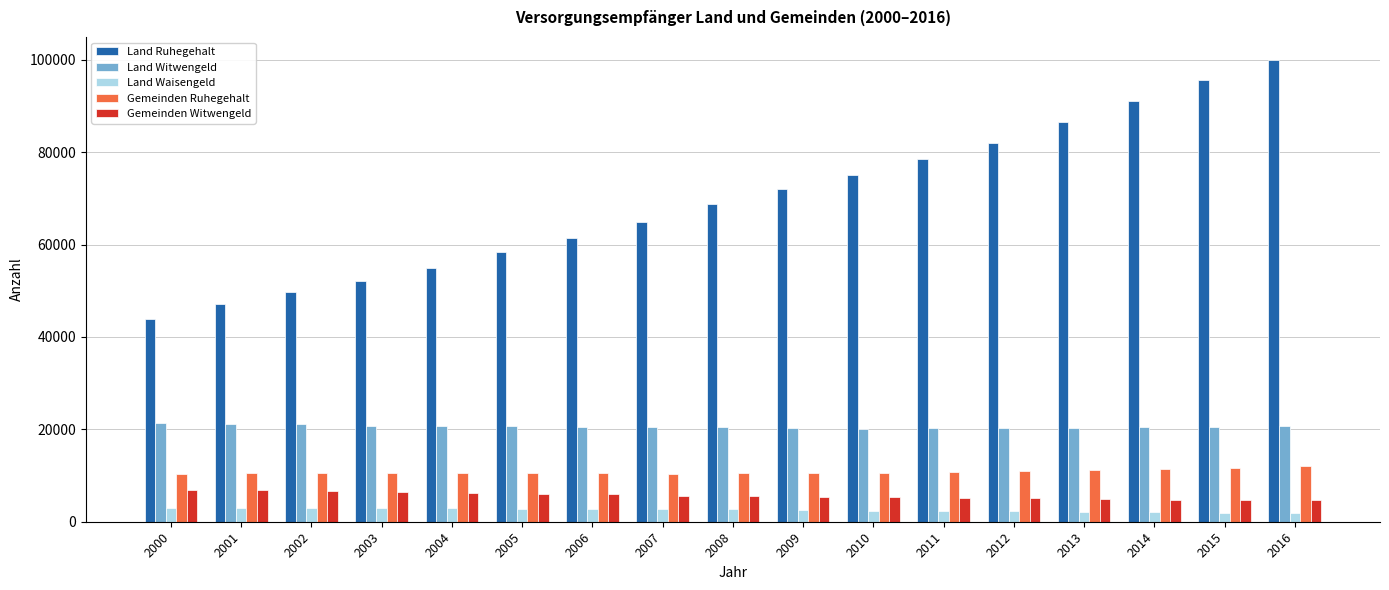

The Gemeinden Ruhegehalt series shows 6865 at 2015. True or false?

False